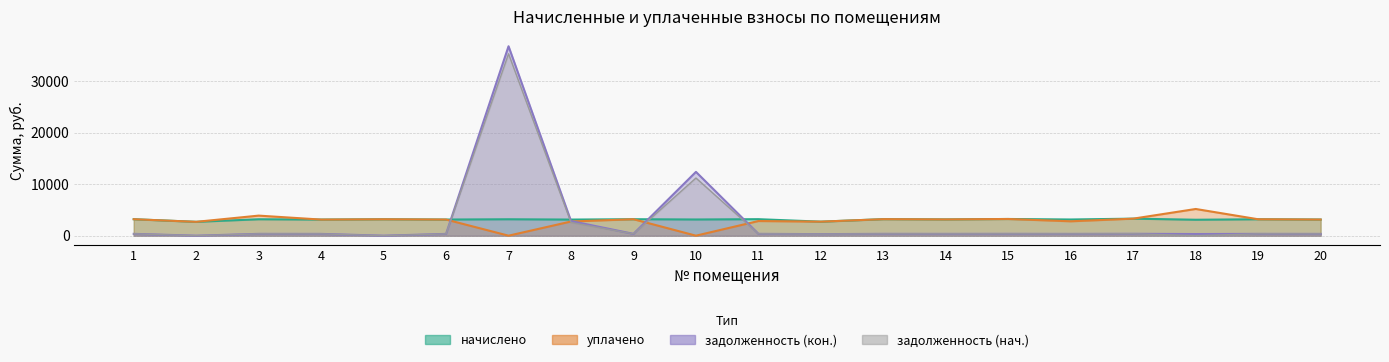

What is the difference between the maximum and minimum values in the уплачено series?

5188.4